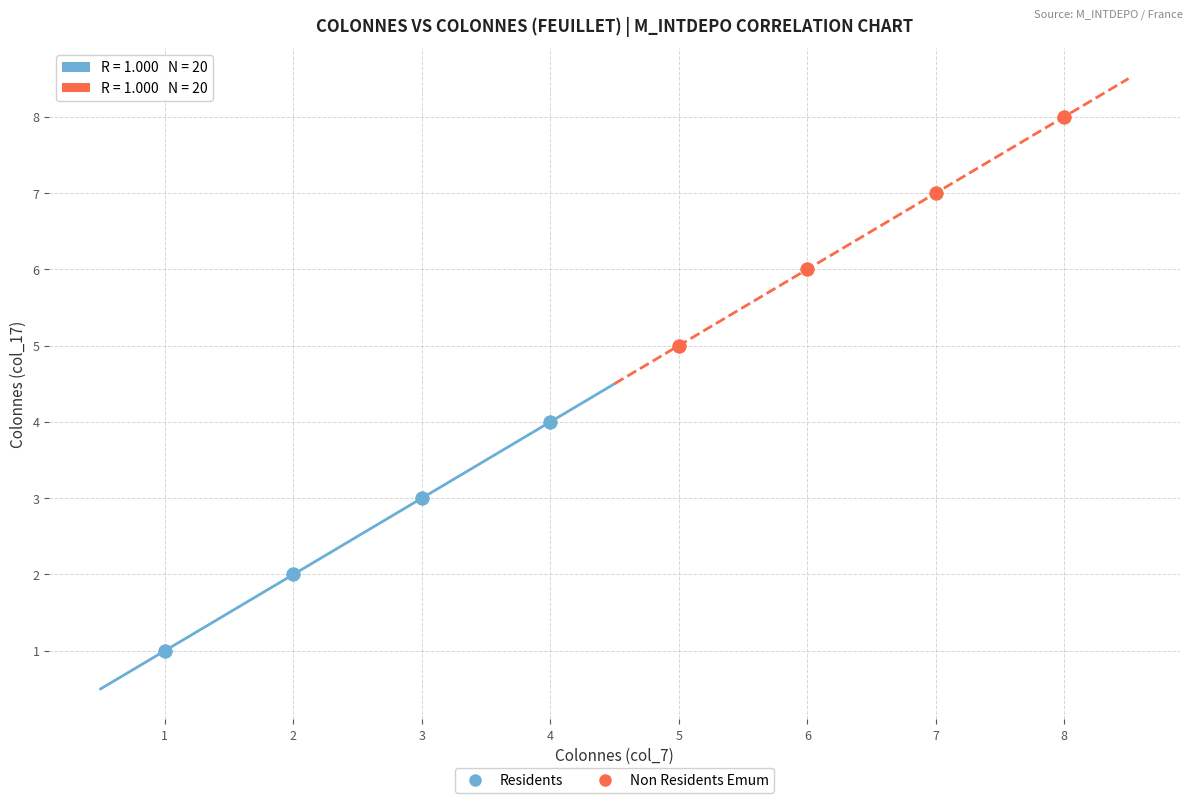

Which series contains the highest Y value?

Non Residents Emum